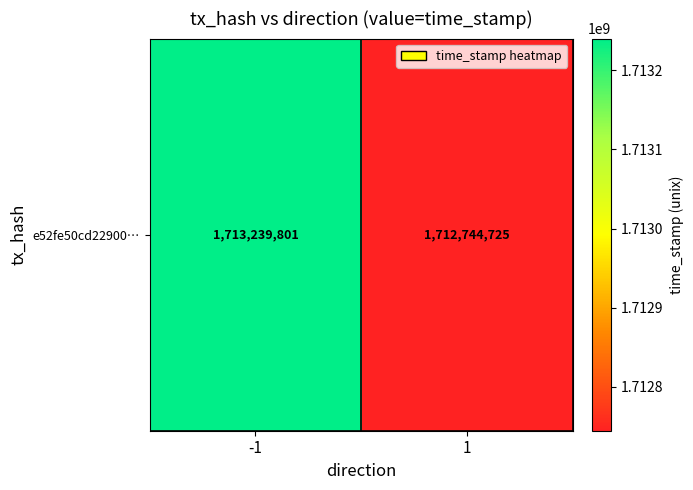

What is the average value?

1712992263